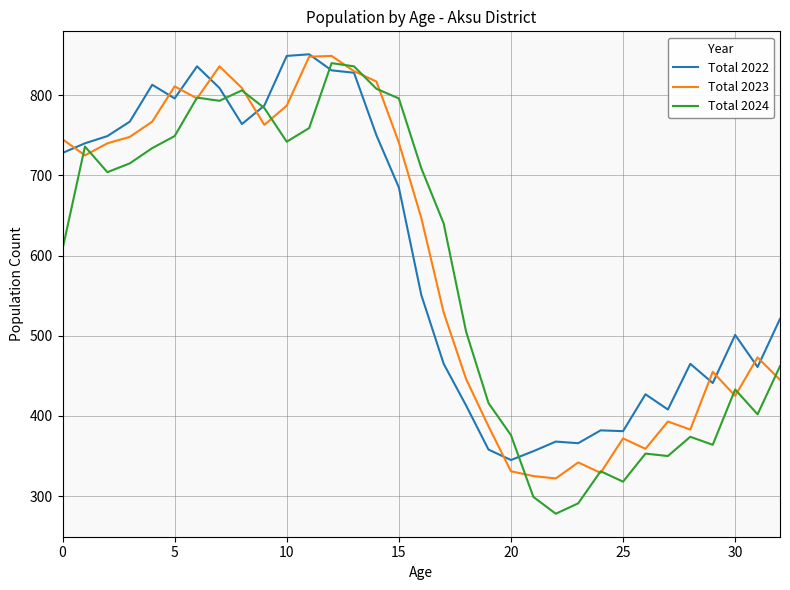

What is the minimum value shown in the chart?

278